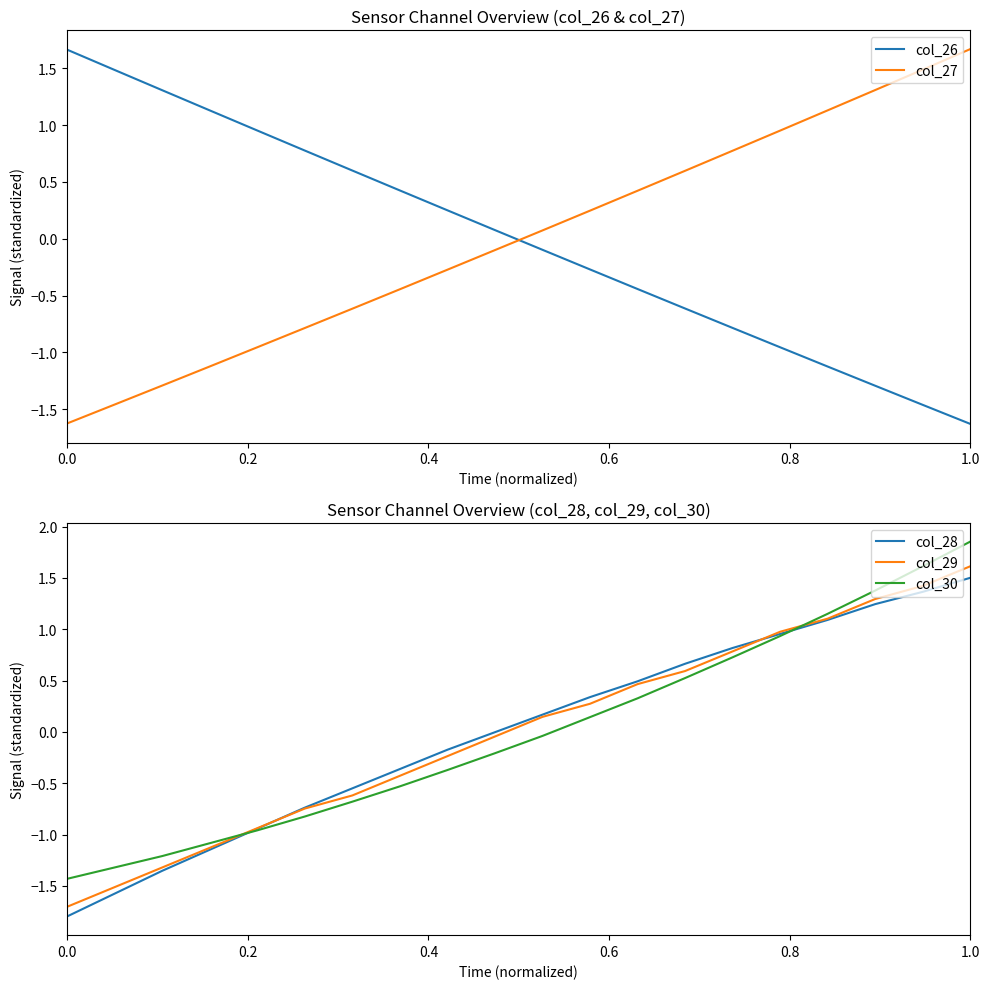

How many lines are shown in the chart?

5